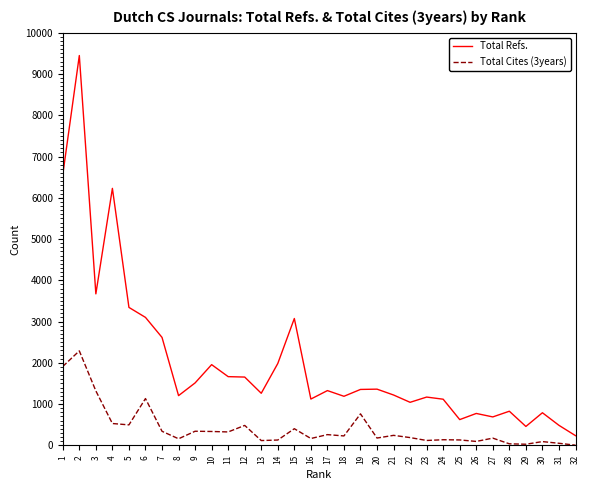

What is the average value of the Total Cites (3years) series?

413